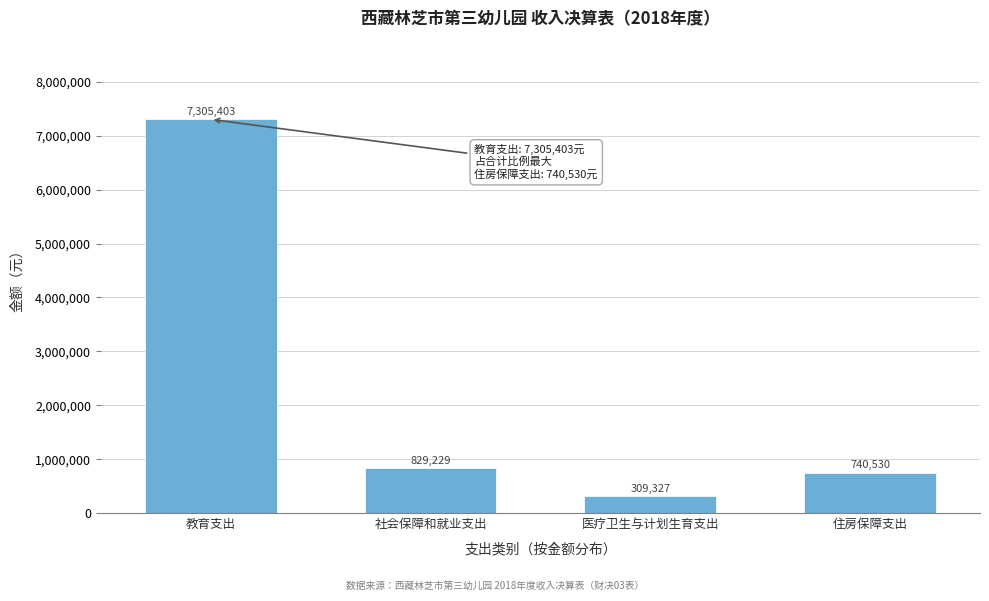

The chart shows a value of 7305403.0 at 教育支出. True or false?

True